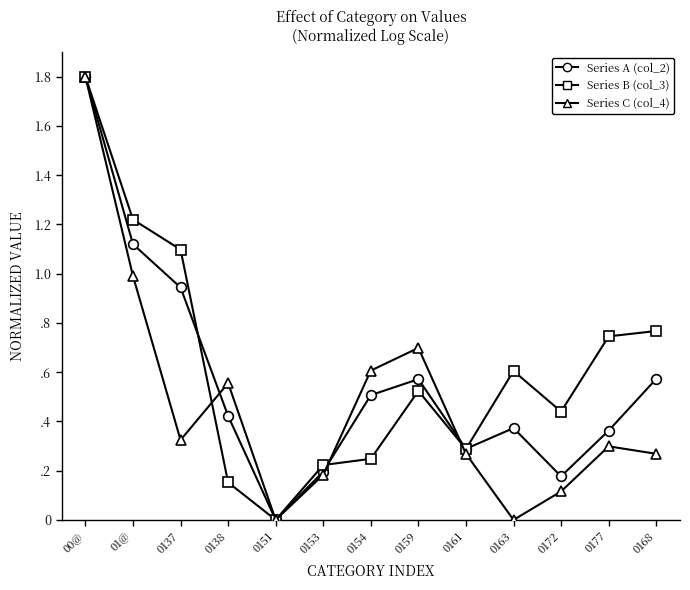

Does the chart have visible grid lines?

No